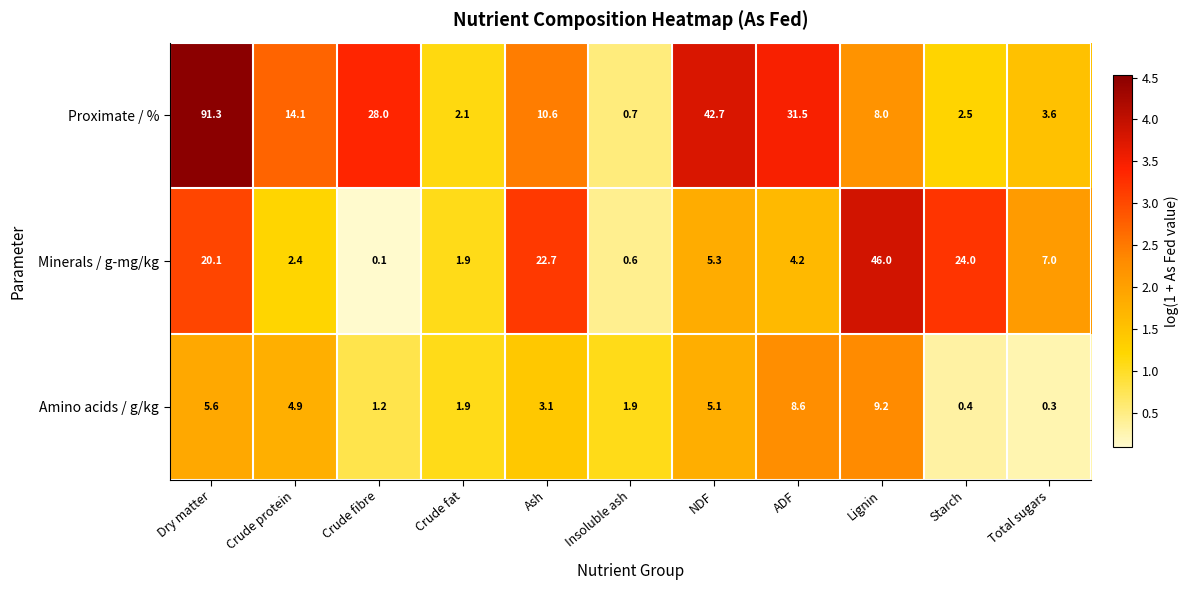

List the series in order of their peak value, highest first.

Proximate / %, Minerals / g-mg/kg, Amino acids / g/kg